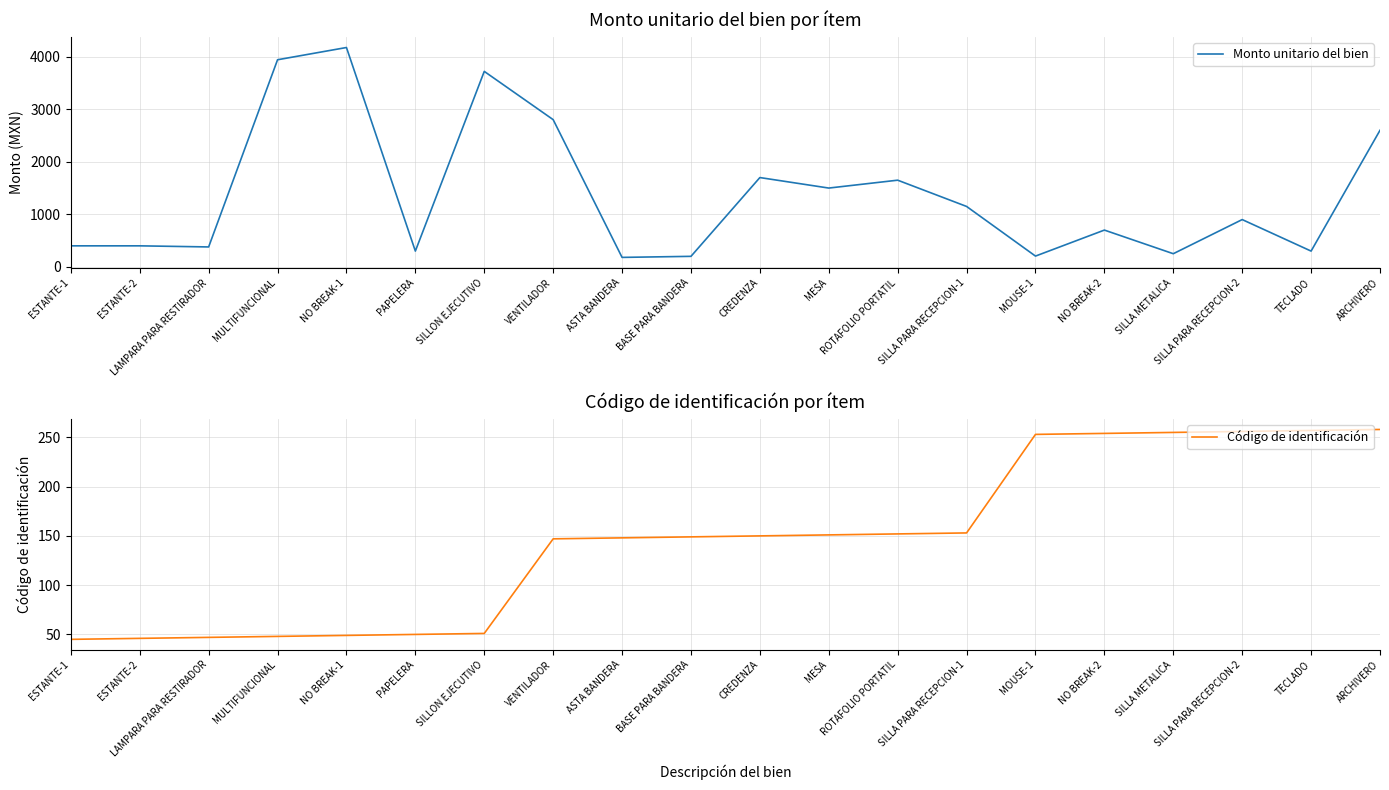

What is the difference between the Código de identificación values at PAPELERA and NO BREAK-1?

1